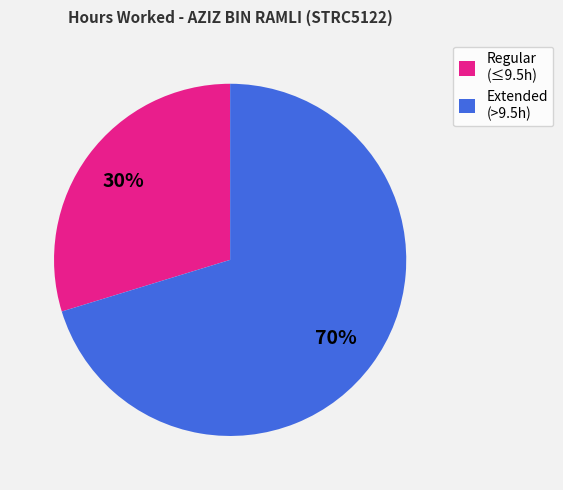

Does any single category account for the majority?

Yes